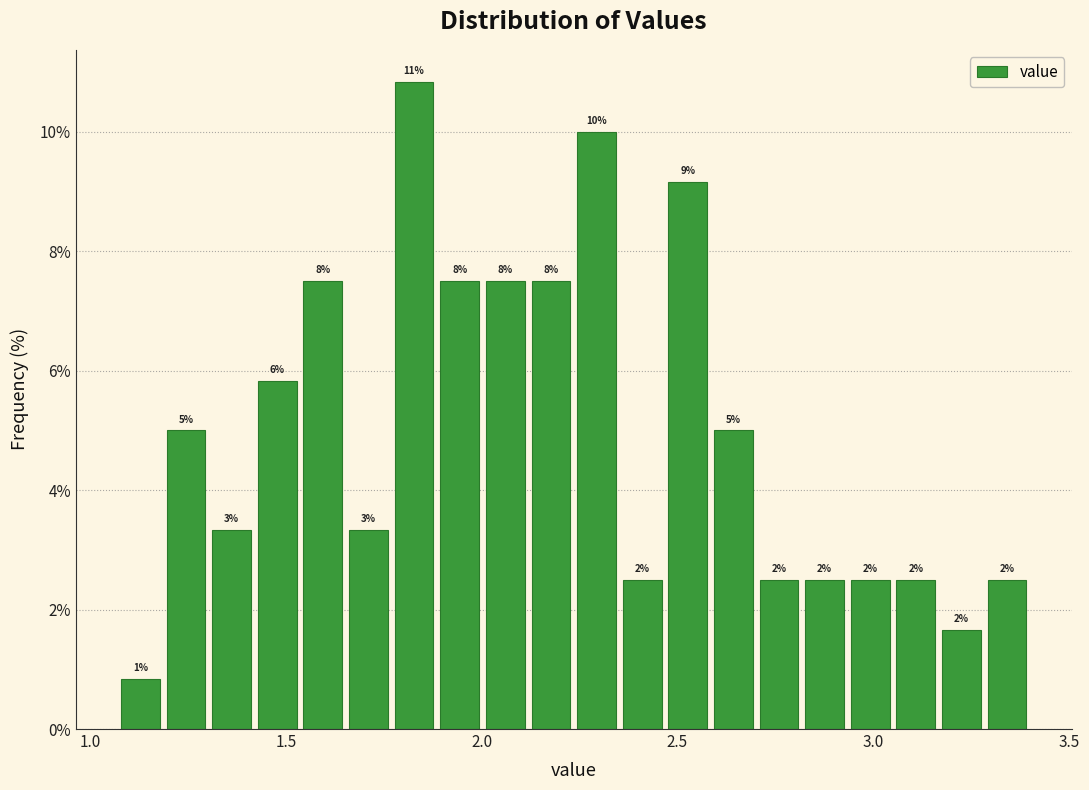

Read against the x-axis, roughly where is the centre of the tallest bar?

1.85